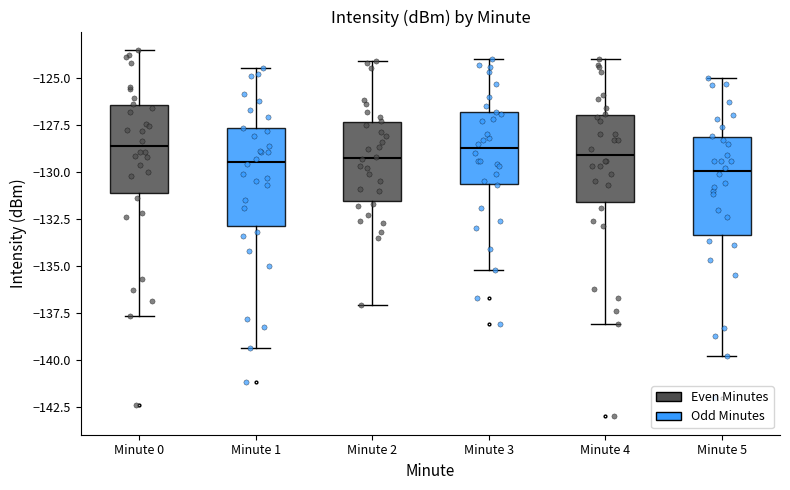

Where does the upper whisker of the box for Minute 0 end on the y-axis? The values are not printed on the chart, so give them approximately, as read against the axis.

-123.5